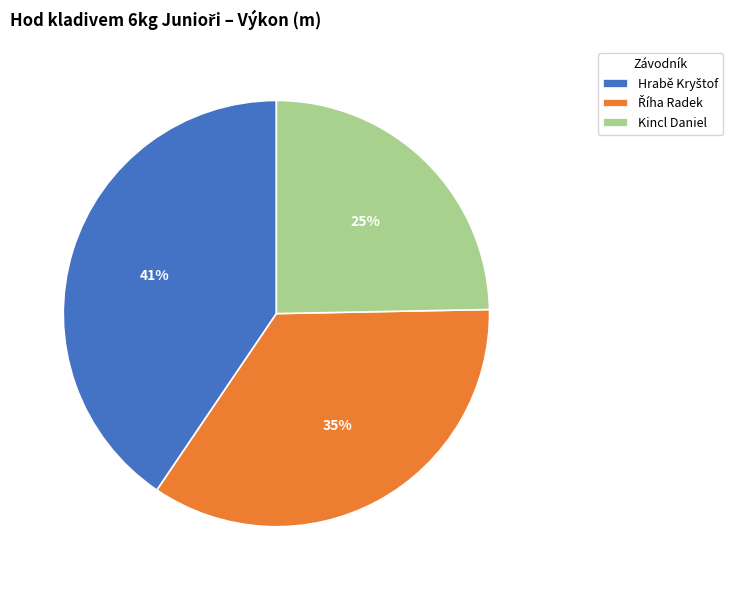

What percentage is the Kincl Daniel slice, to the nearest percent?

25%